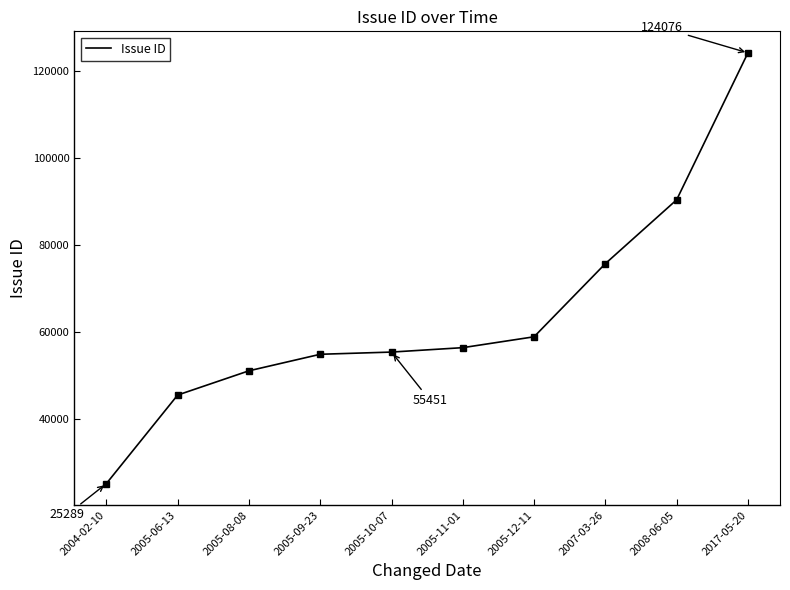

The chart shows a value of 34372 at 2005-10-07. True or false?

False